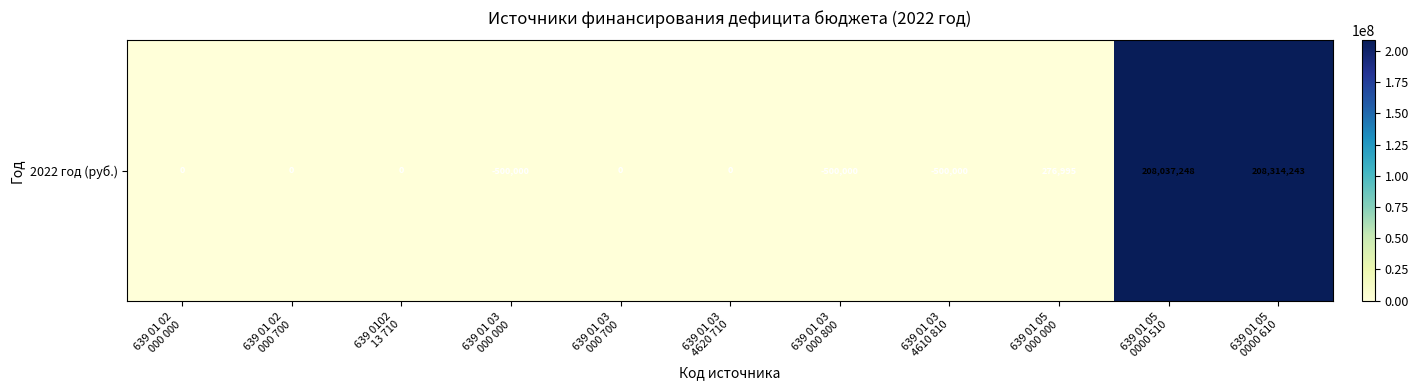

How many negative values are there?

3